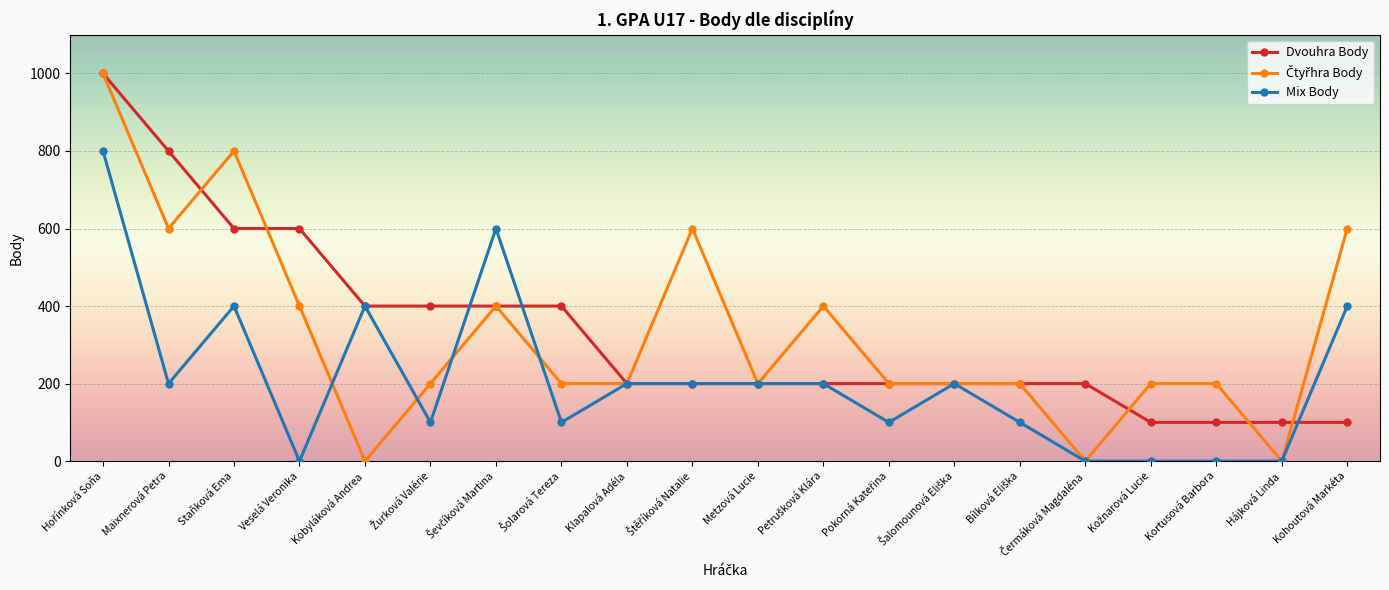

At how many categories does at least one series exceed 752?

3